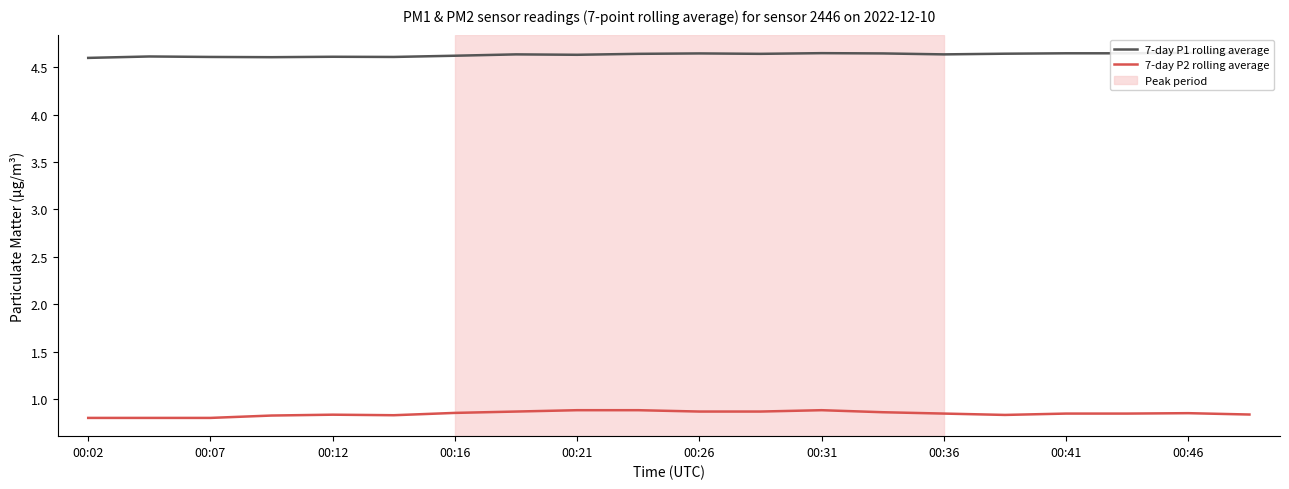

True or false: 7-day P2 rolling average and 7-day P1 rolling average cross at least once.

False